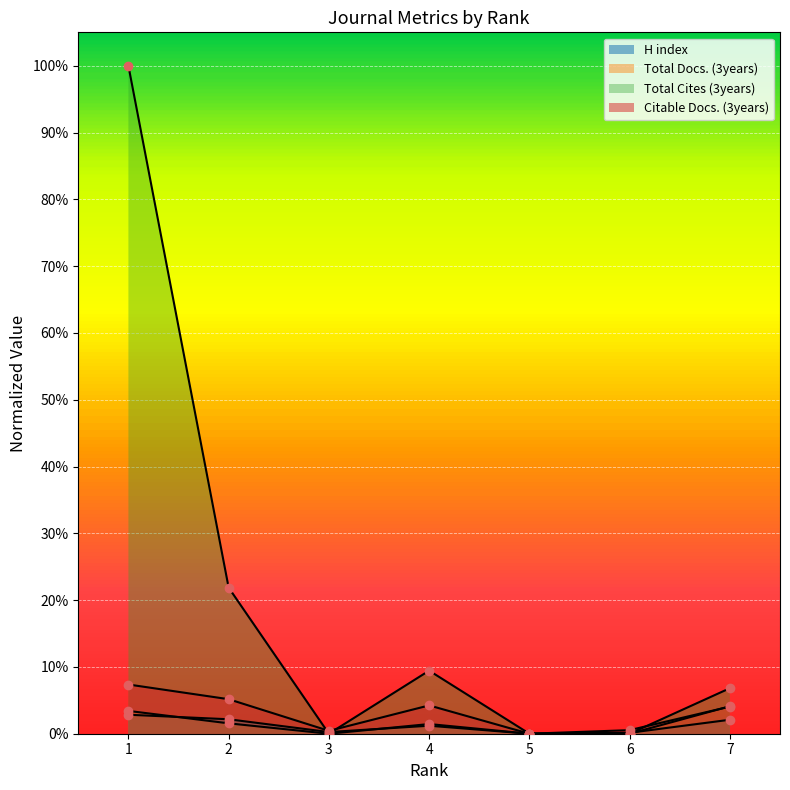

How many times do Total Cites (3years) and Citable Docs. (3years) cross each other?

3